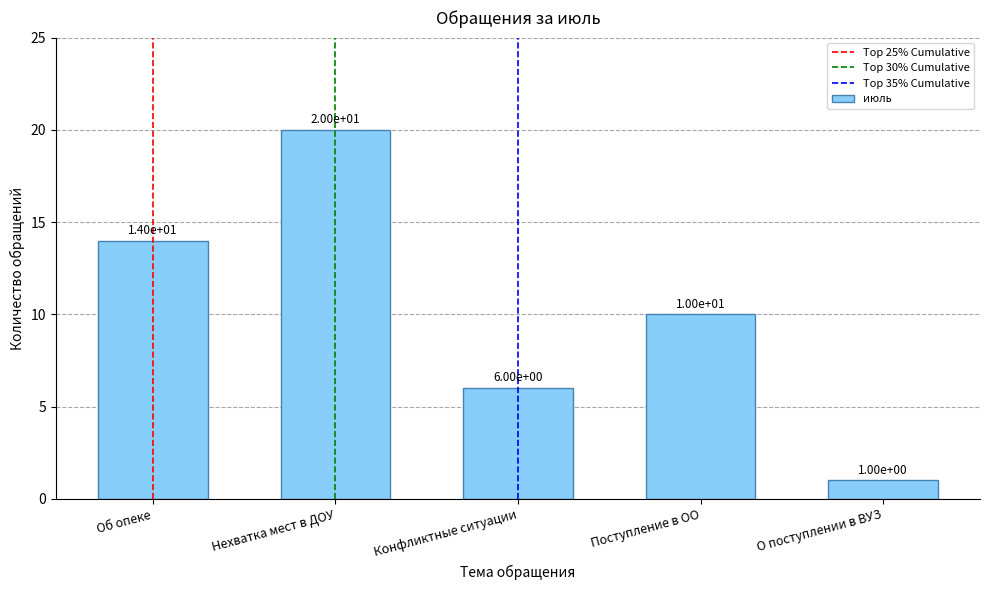

Are the bars horizontal?

No